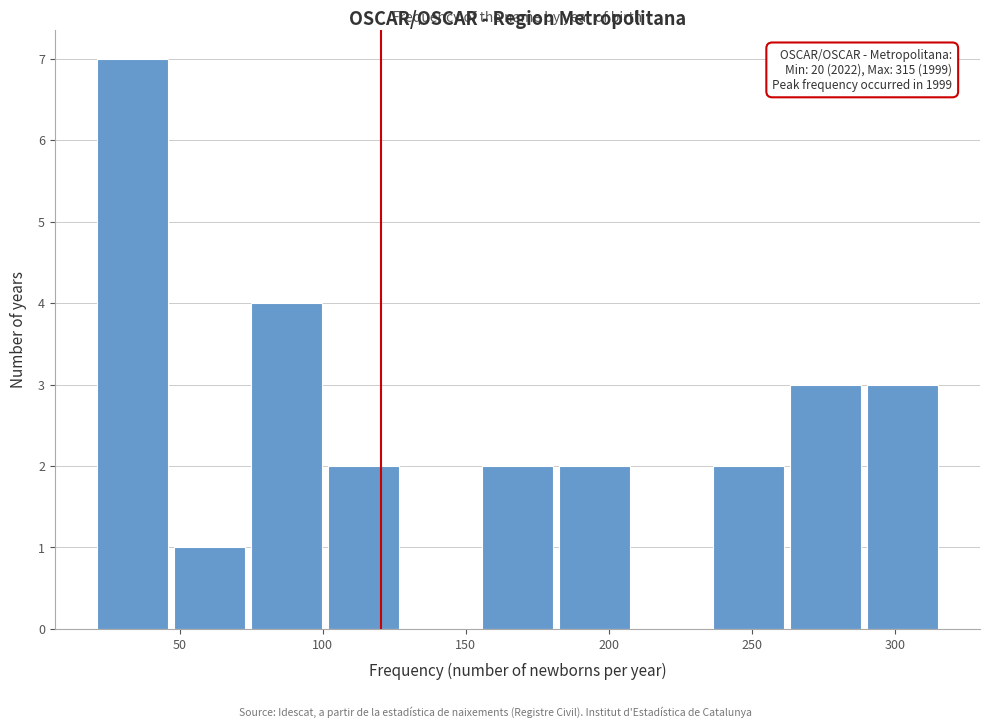

Over which range of the x-axis is the bar tallest?

20 to 45